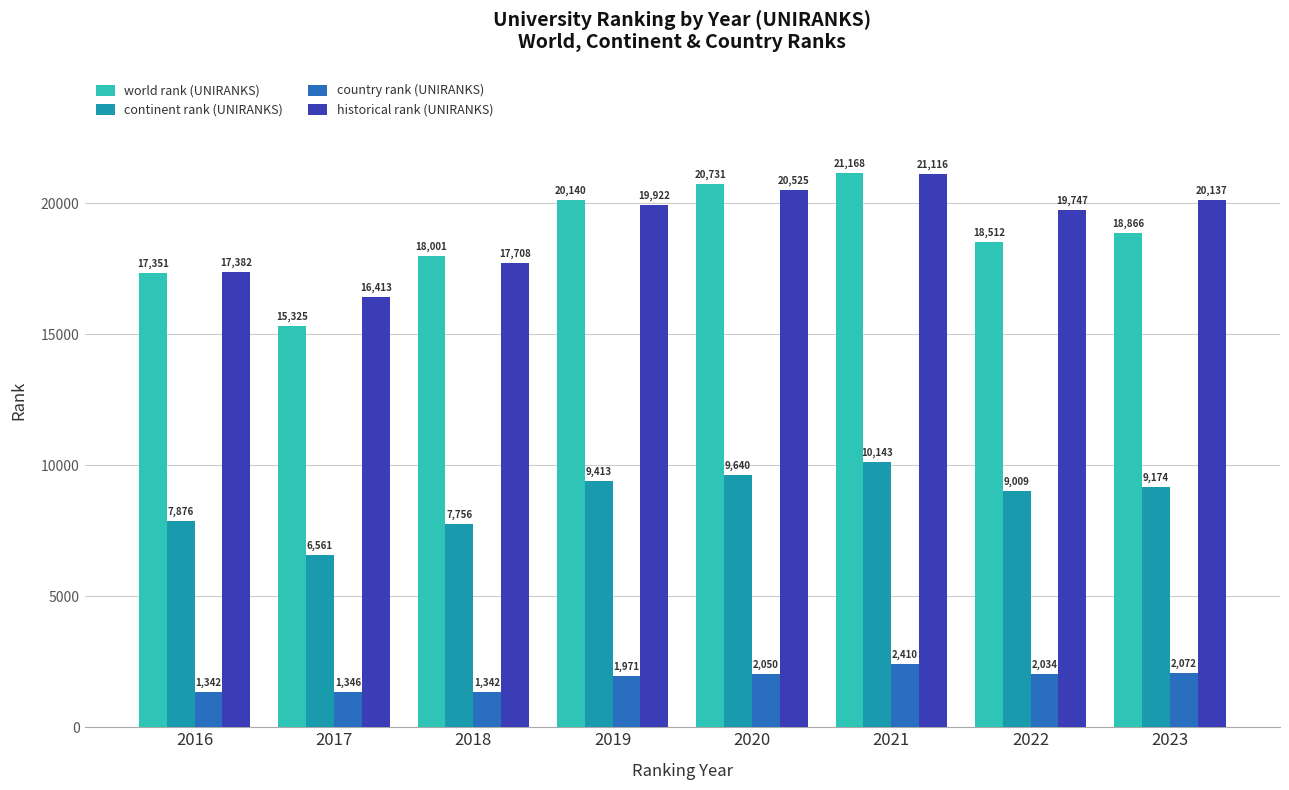

Rank the series by their maximum value, from highest to lowest.

world rank (UNIRANKS), historical rank (UNIRANKS), continent rank (UNIRANKS), country rank (UNIRANKS)